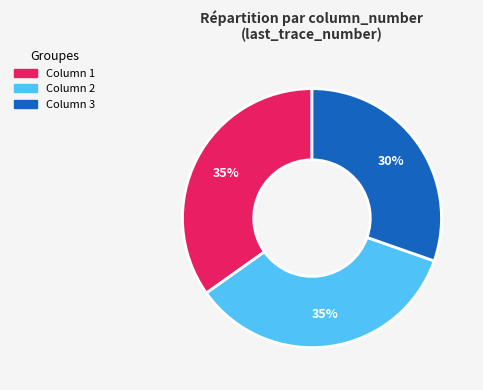

To the nearest percent, what is the average slice percentage?

33%